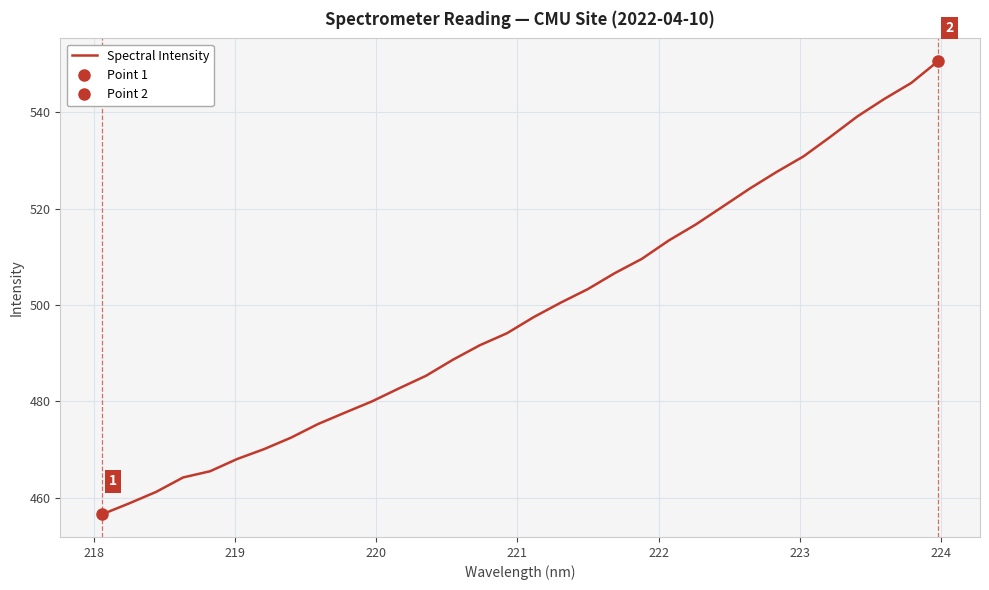

What is the lowest value of the Spectral Intensity series?

456.6